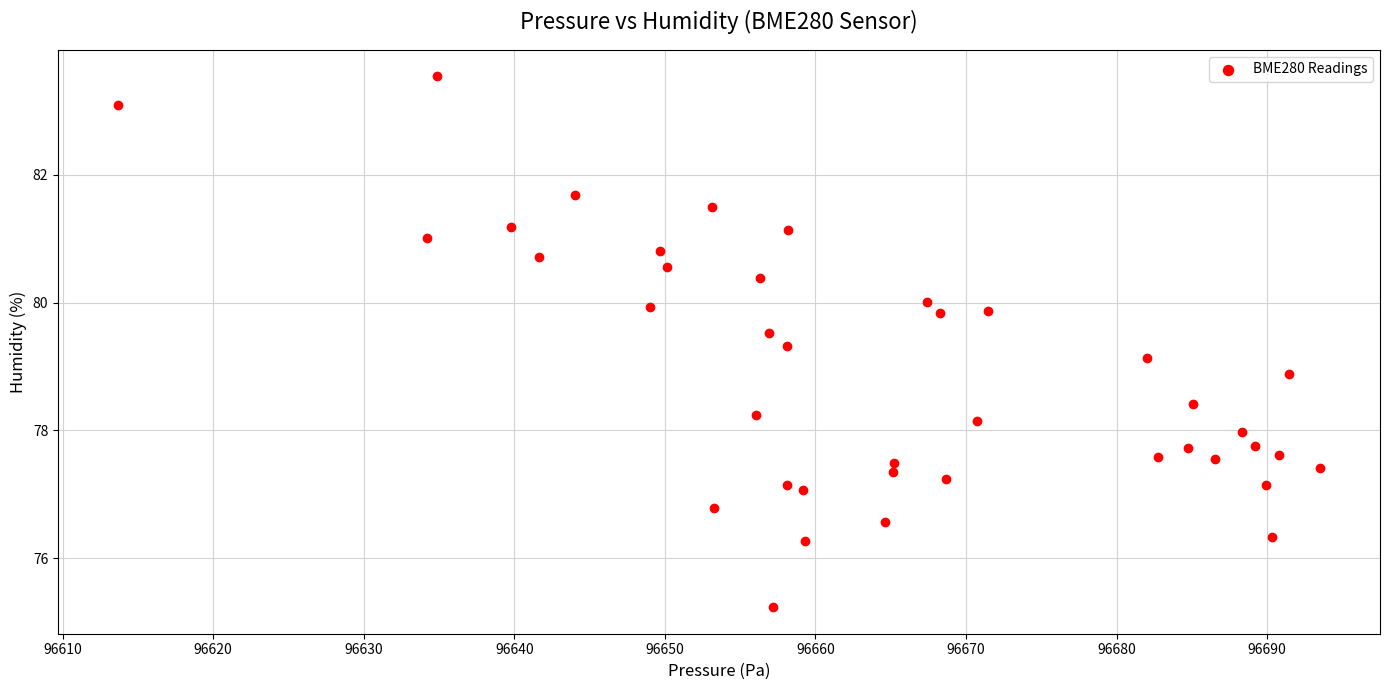

What is the range of X values (max minus min)?

79.8